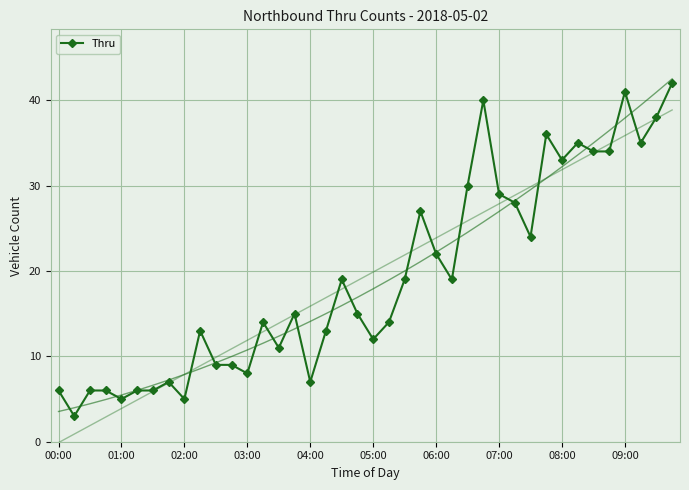

What is the difference between the maximum and minimum values?

39